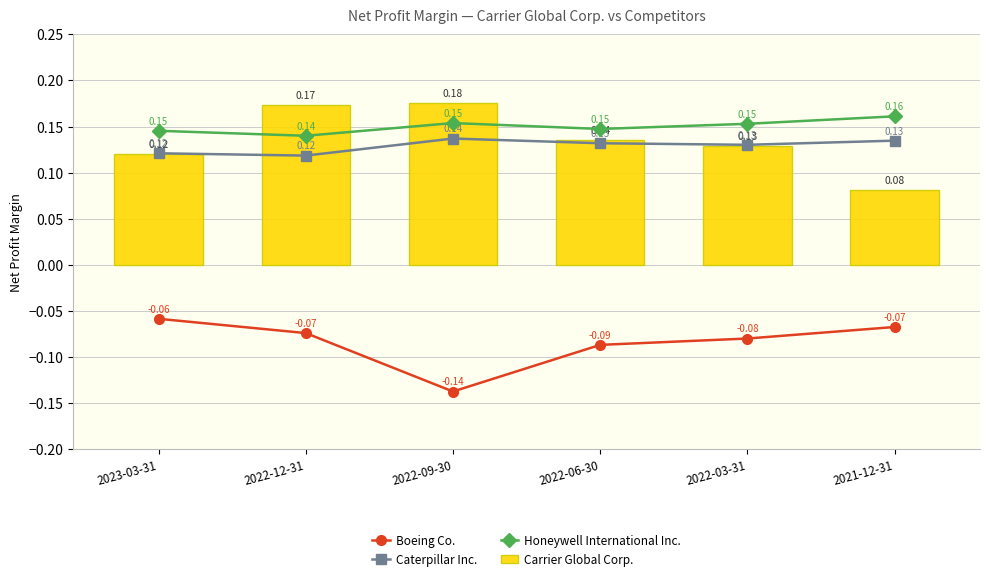

The value of Carrier Global Corp. at 2021-12-31 is 0.0. True or false?

False